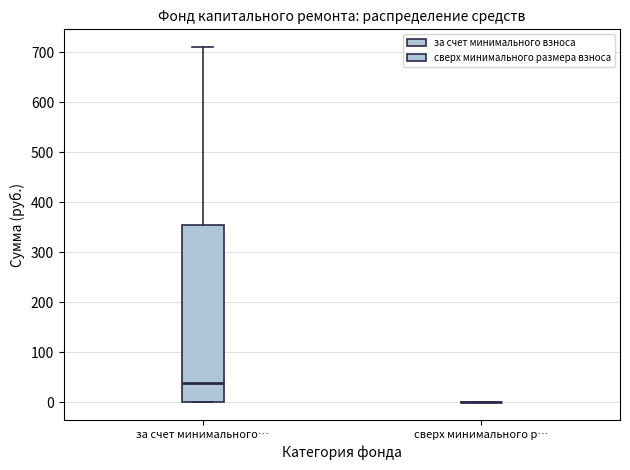

Which box is the tallest, from its lower edge to its upper edge?

за счет минимального…